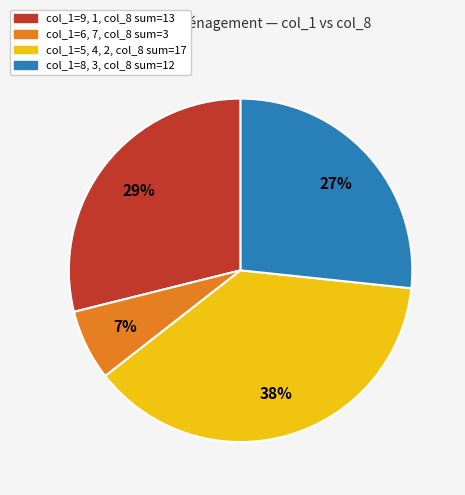

Between col_1=9, 1, col_8 sum=13 and col_1=5, 4, 2, col_8 sum=17, which is larger?

col_1=5, 4, 2, col_8 sum=17